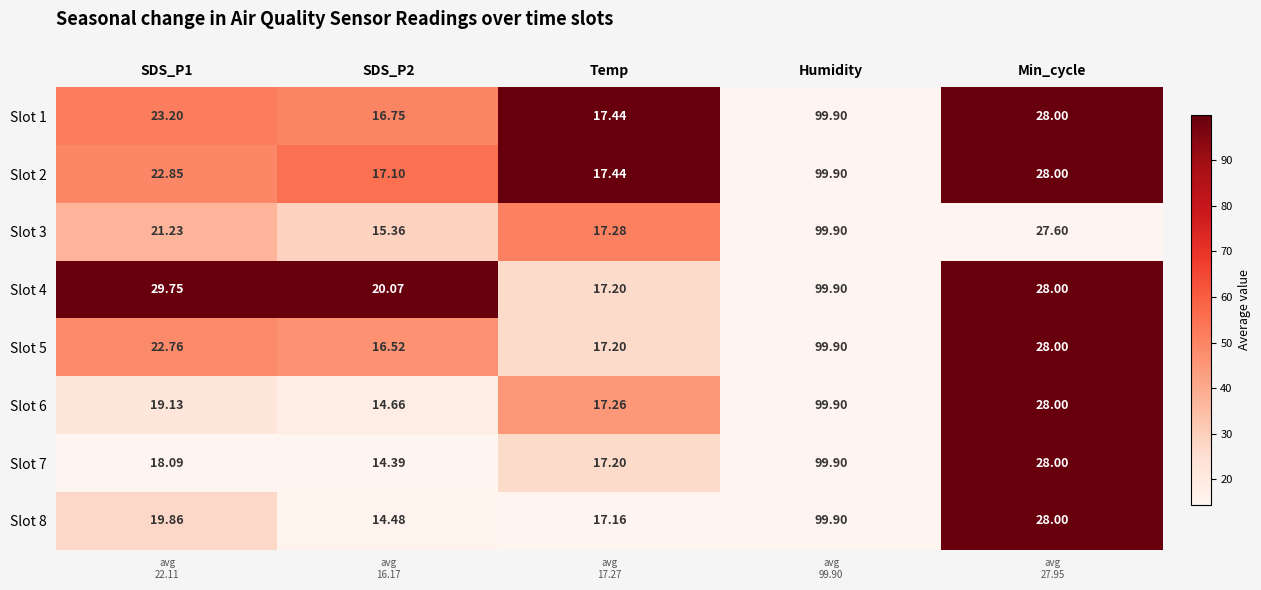

Where is Slot 3 nearest to the value 57?

Min_cycle